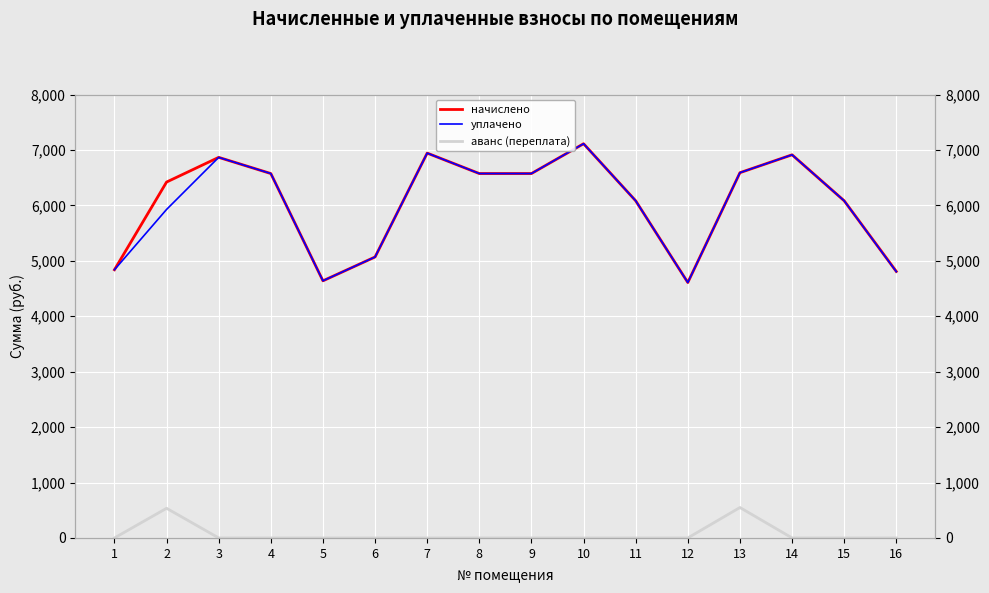

At how many categories does at least one series exceed 1579?

16